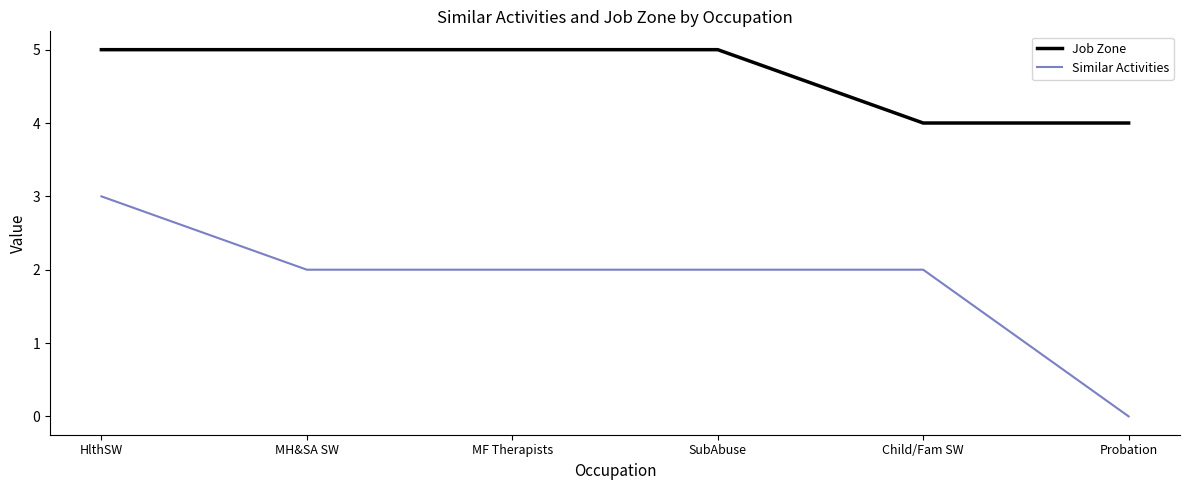

What is the sum of the Similar Activities values at HlthSW and MF Therapists?

5